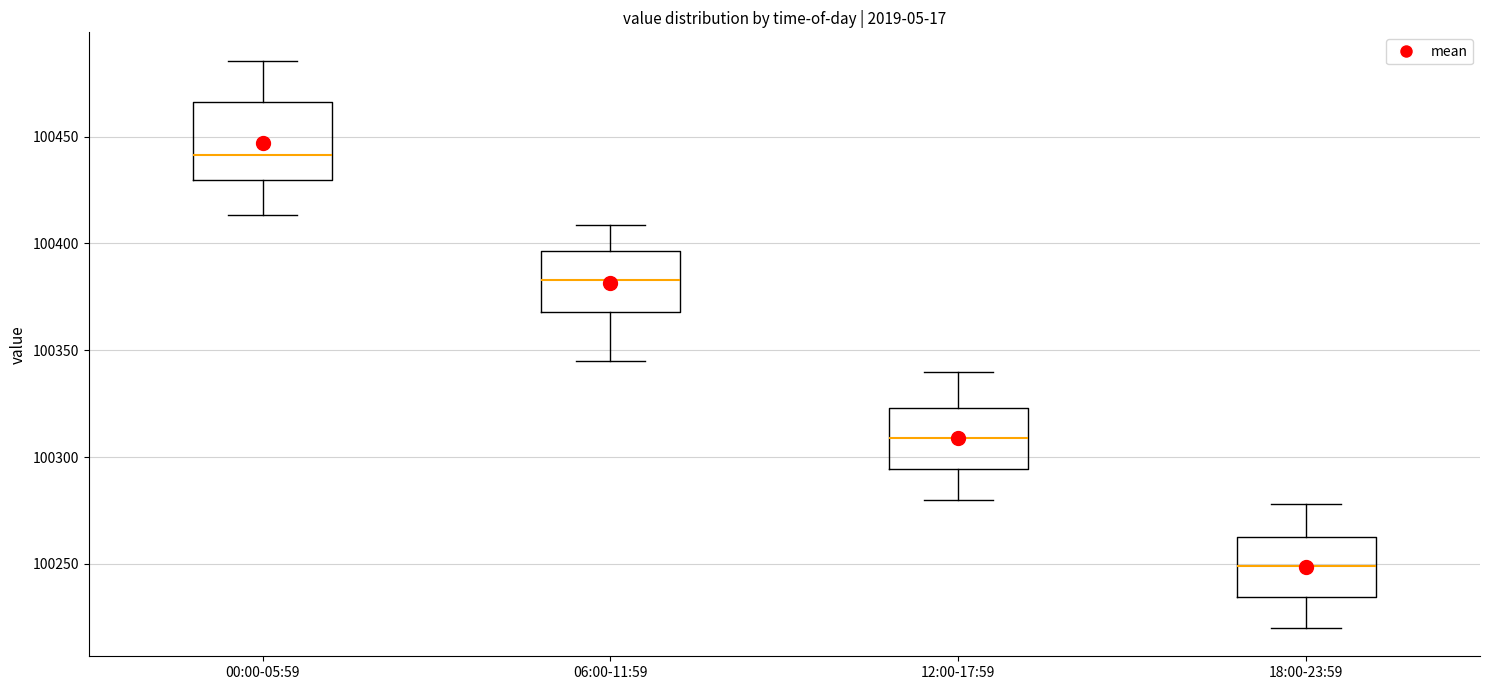

Where does the median line of the box for 00:00-05:59 sit on the y-axis? The values are not printed on the chart, so give them approximately, as read against the axis.

100440